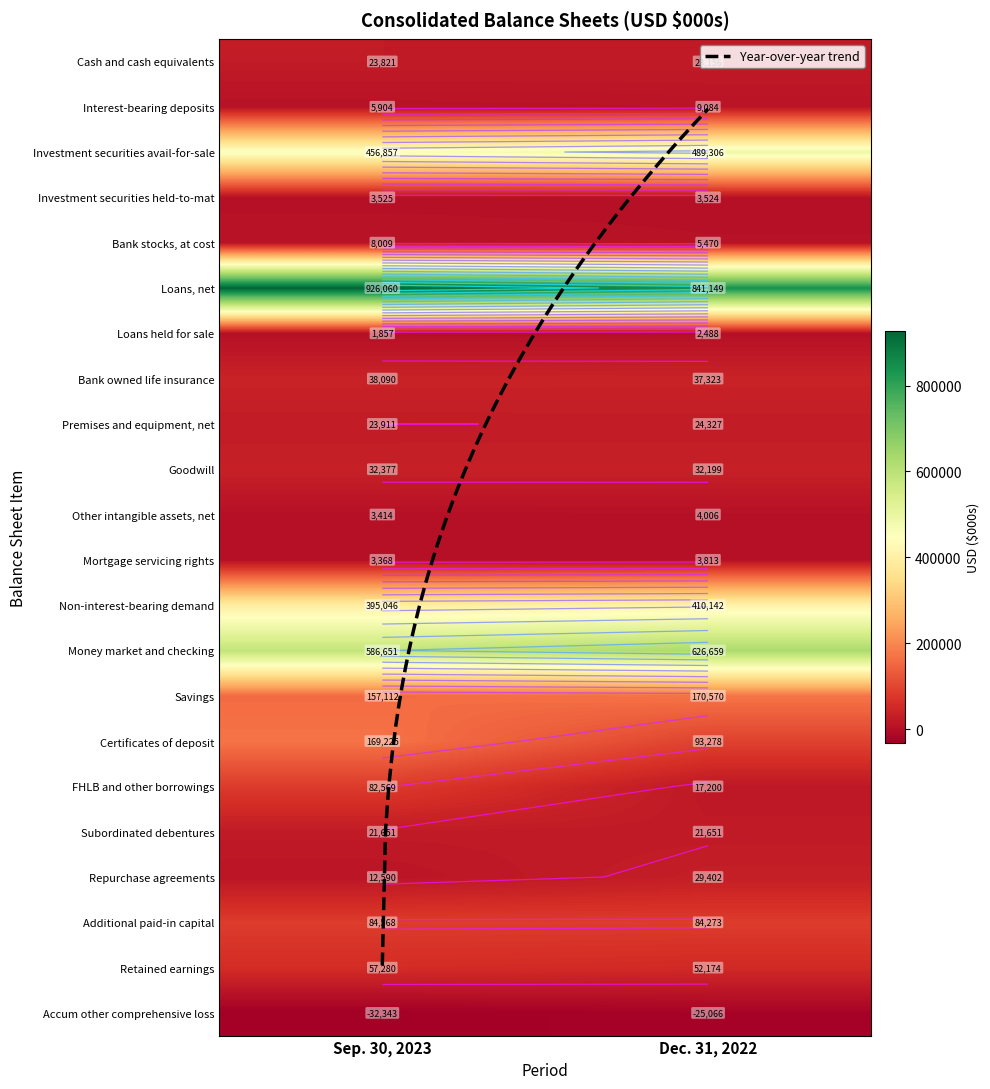

What is the total value across all series at 0?

3061542